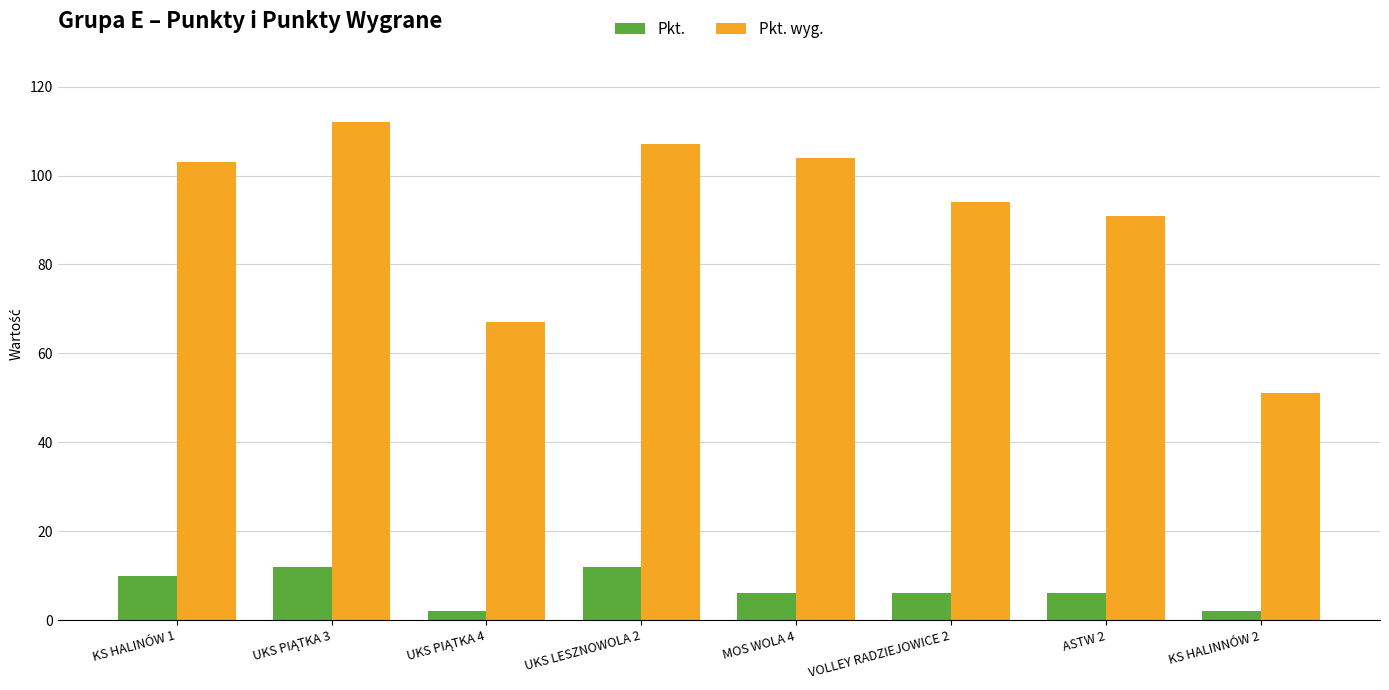

How many bars are there in each group?

2